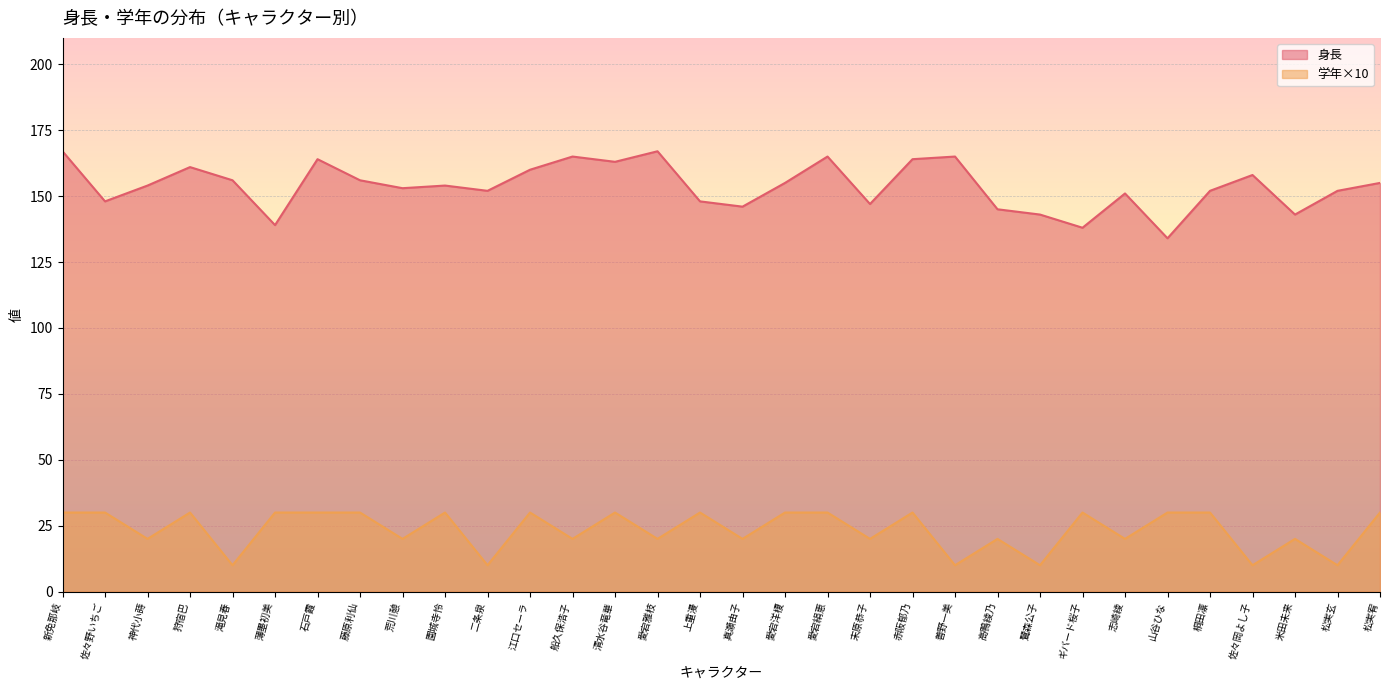

Which has a higher value, 神代小蒔 or 鷺森公子?

神代小蒔